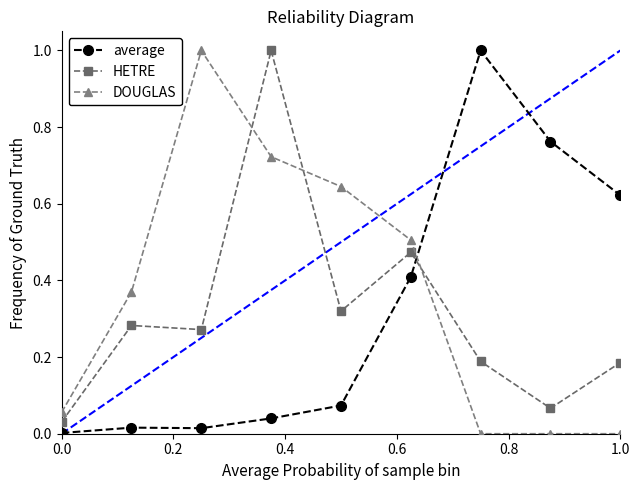

What is the difference between the maximum and minimum values in the HETRE series?

1.0